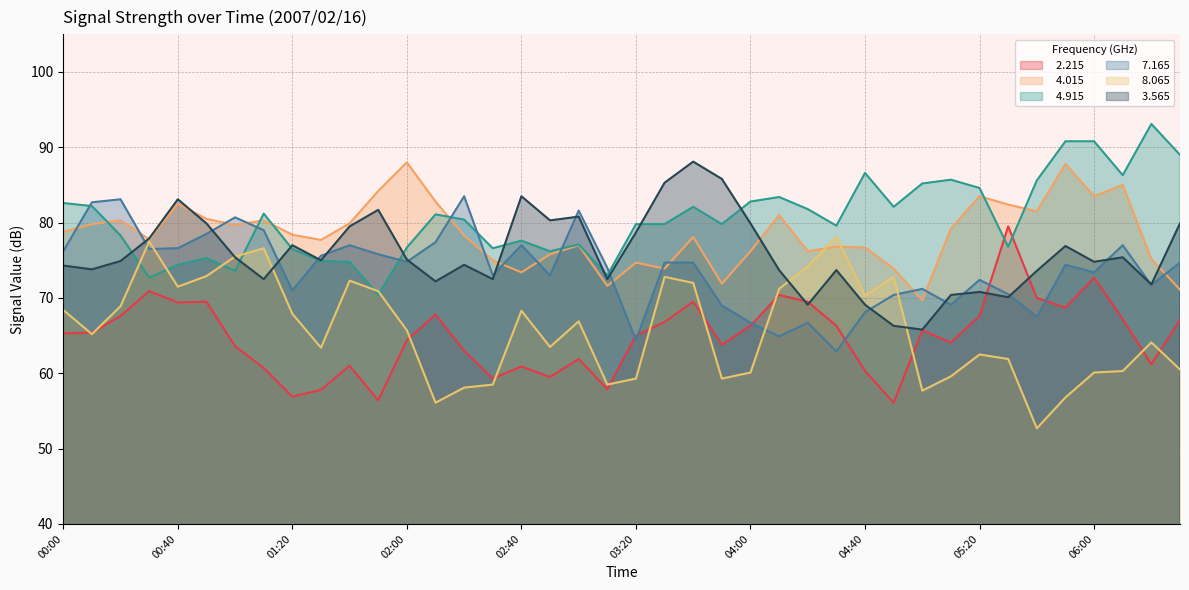

In   7.165, how many points are higher than both neighbors (excluding endpoints)?

11